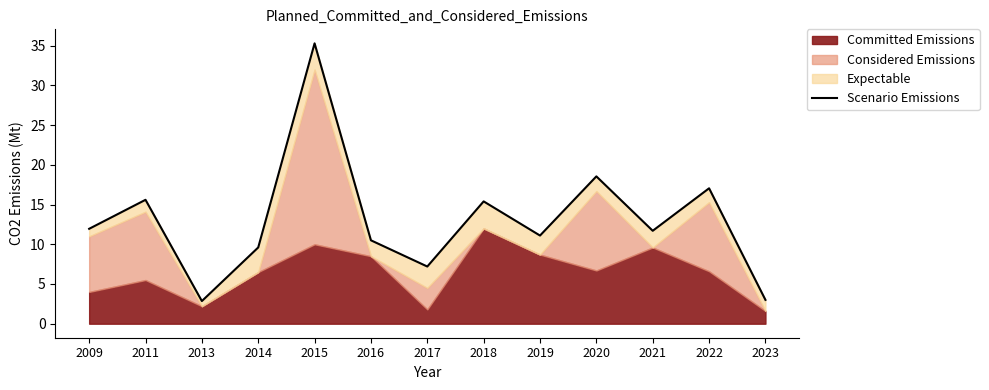

What is the ratio of the value at 2013 to the value at 2014?

0.3